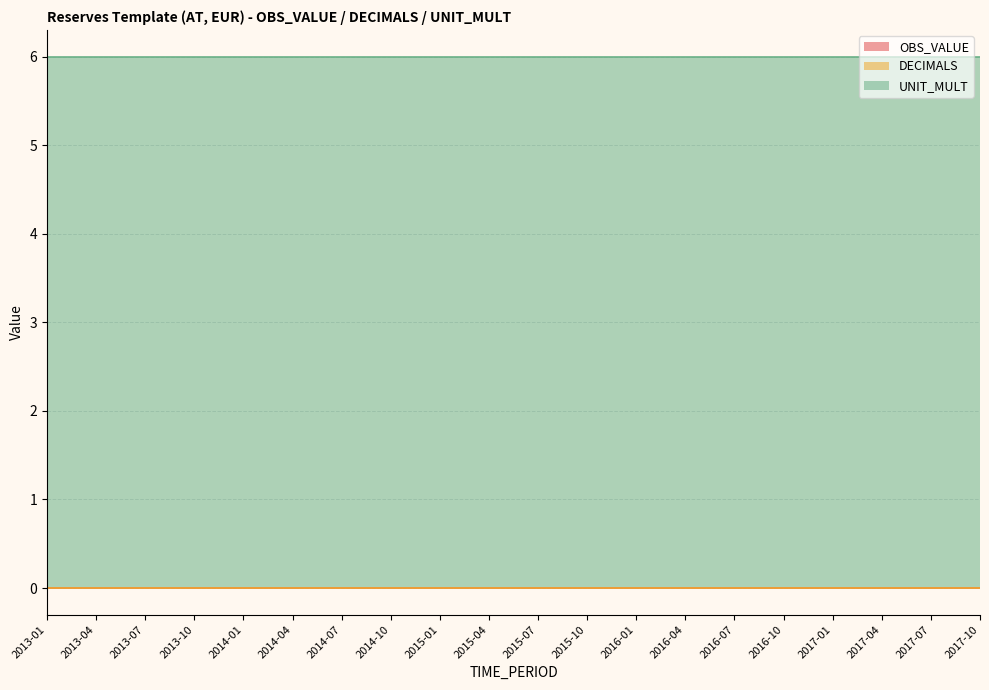

Which series has the largest range (max minus min)?

OBS_VALUE